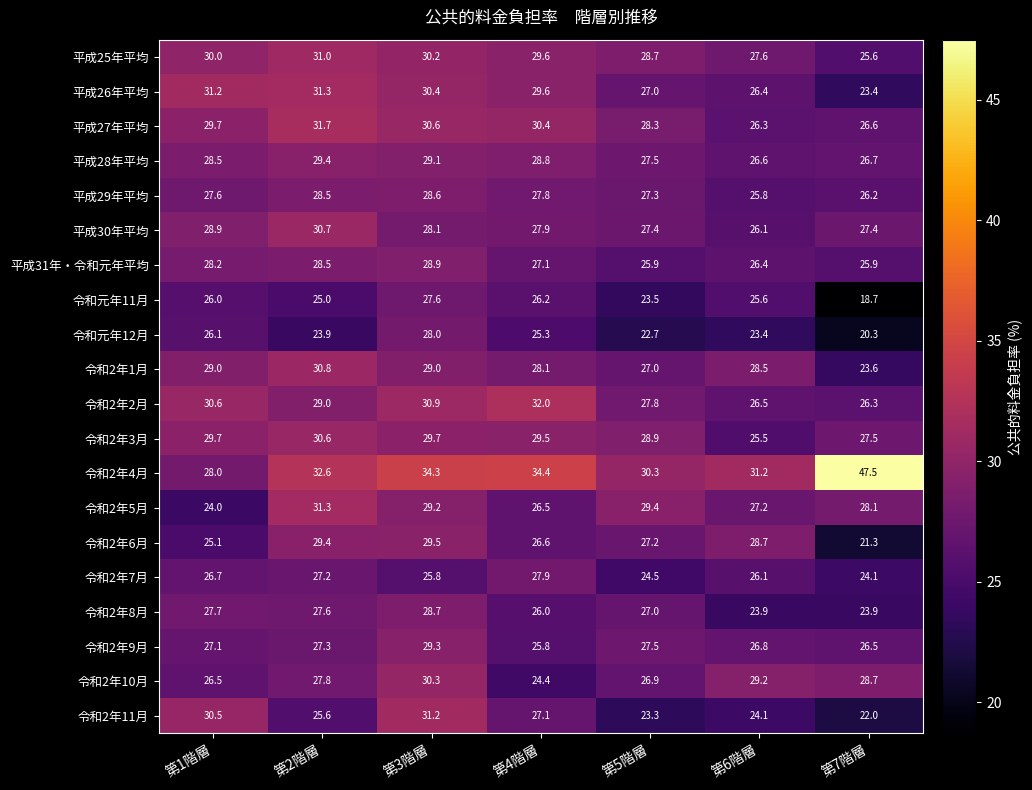

The 令和2年9月 series shows 29.3 at 第3階層. True or false?

True